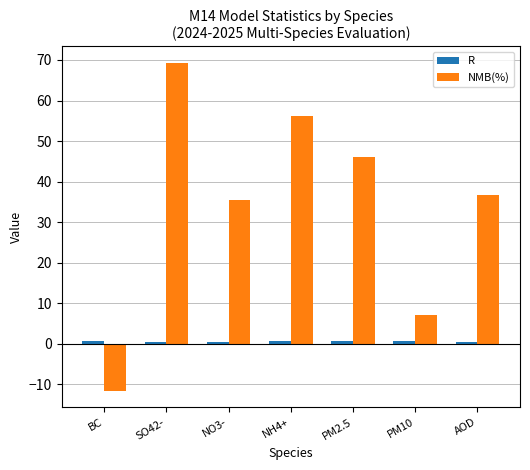

Which series changed the most between NH4+ and AOD?

NMB(%)